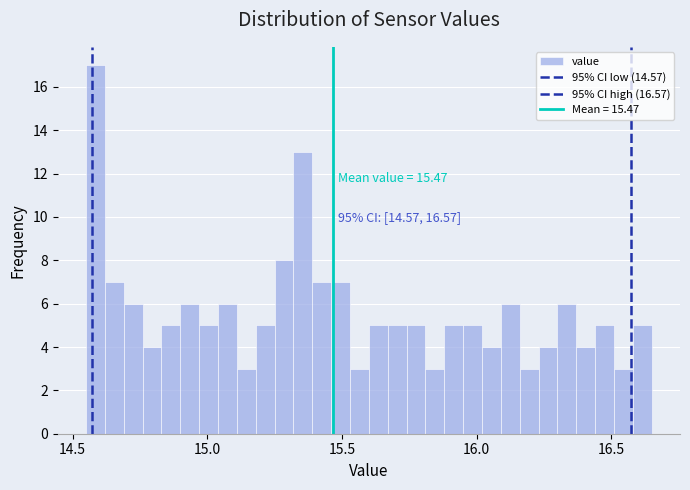

Read against the x-axis, roughly where is the centre of the tallest bar?

14.60